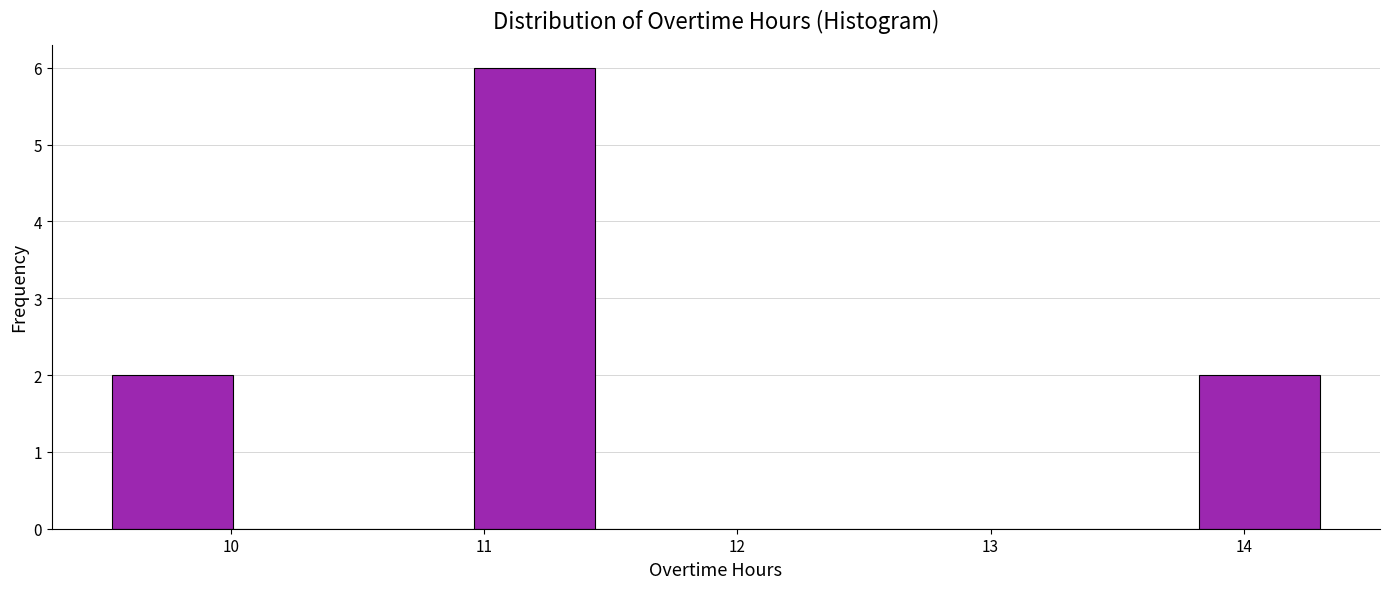

Reading left to right, transcribe this chart: for each bar, give the range it covers on the x-axis and its height. Neither the bar edges nor the heights are printed on the chart, so give them approximately, as read against the axes.

9.5 to 10.0: 2
10.0 to 10.5: 0
10.5 to 11.0: 0
11.0 to 11.4: 6
11.4 to 11.9: 0
11.9 to 12.4: 0
12.4 to 12.9: 0
12.9 to 13.3: 0
13.3 to 13.8: 0
13.8 to 14.3: 2